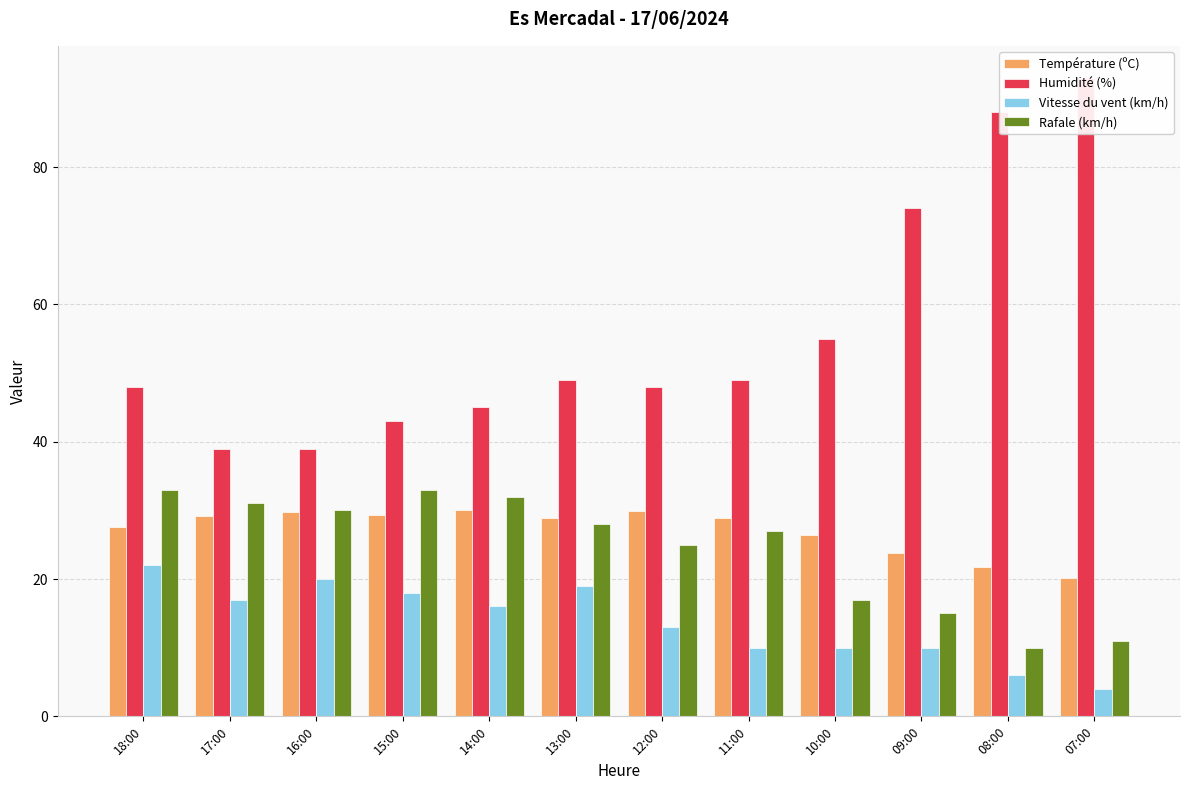

Reading left to right, what are all the values shown in this chart?

Température (ºC): 27.6	29.2	29.8	29.3	30.1	28.9	29.9	28.9	26.4	23.8	21.8	20.2
Humidité (%): 48.0	39.0	39.0	43.0	45.0	49.0	48.0	49.0	55.0	74.0	88.0	93.0
Vitesse du vent (km/h): 22.0	17.0	20.0	18.0	16.0	19.0	13.0	10.0	10.0	10.0	6.0	4.0
Rafale (km/h): 33.0	31.0	30.0	33.0	32.0	28.0	25.0	27.0	17.0	15.0	10.0	11.0